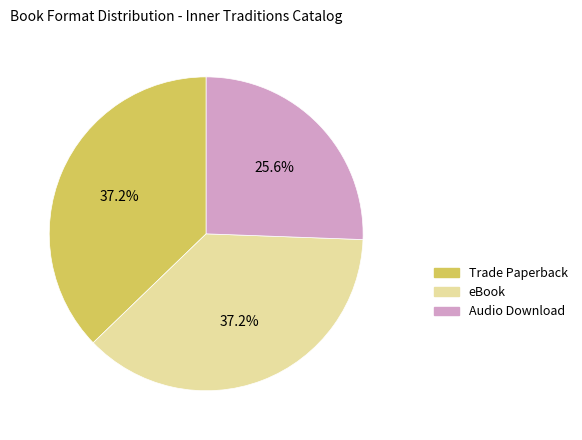

Which slice is the smallest?

Audio Download